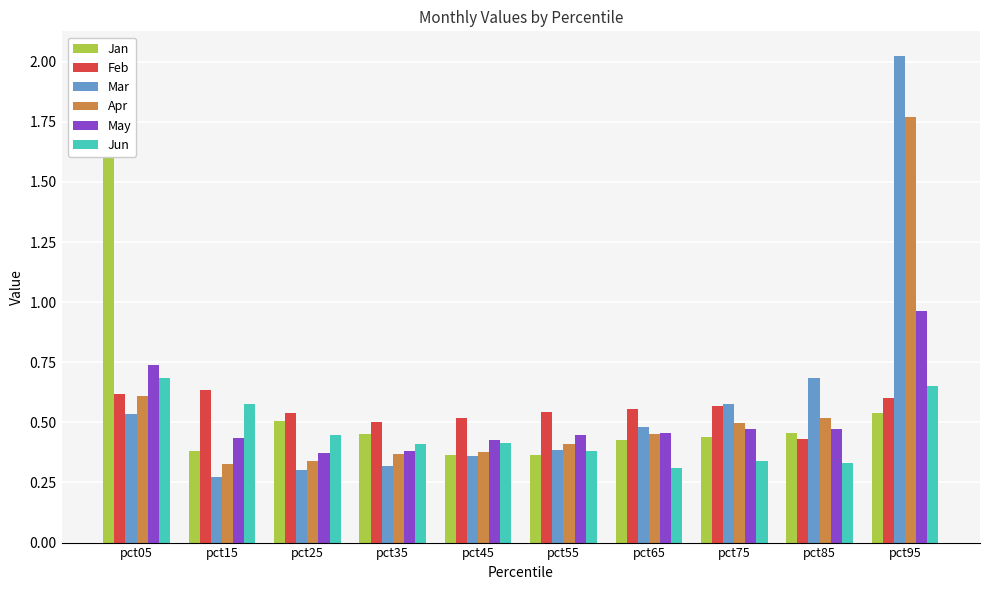

What is the sum of the Apr values at pct25 and pct55?

0.8